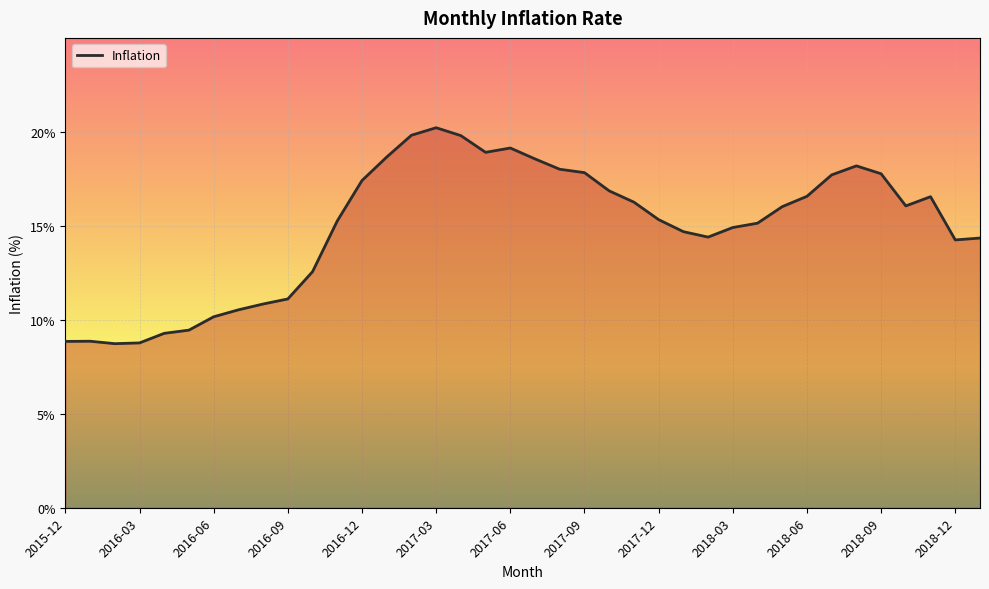

How many lines are shown in the chart?

1